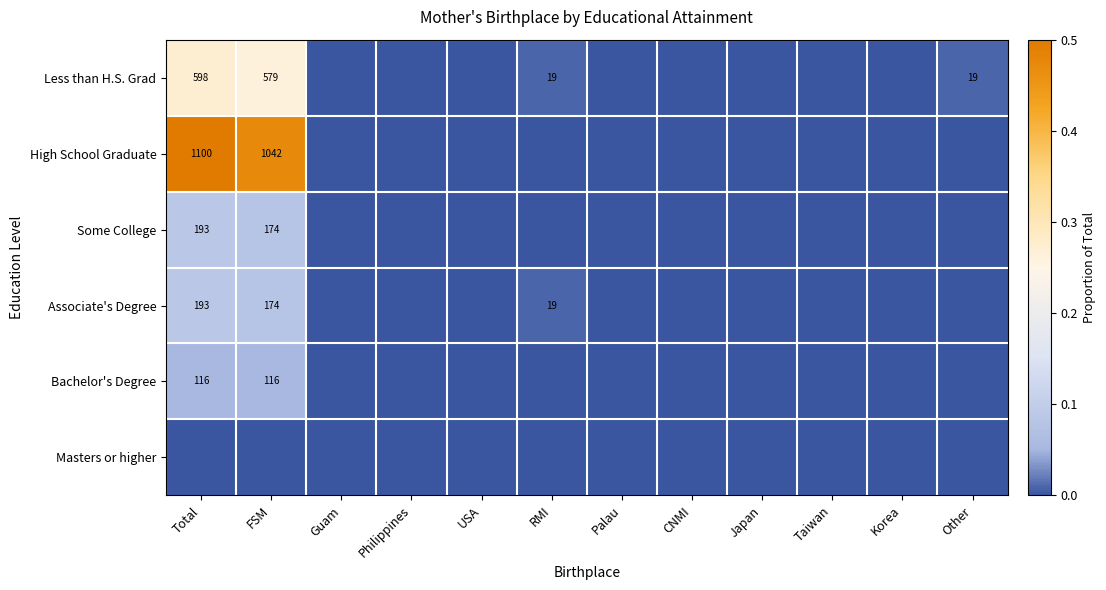

Is it true that High School Graduate equals 1596 at Total?

False